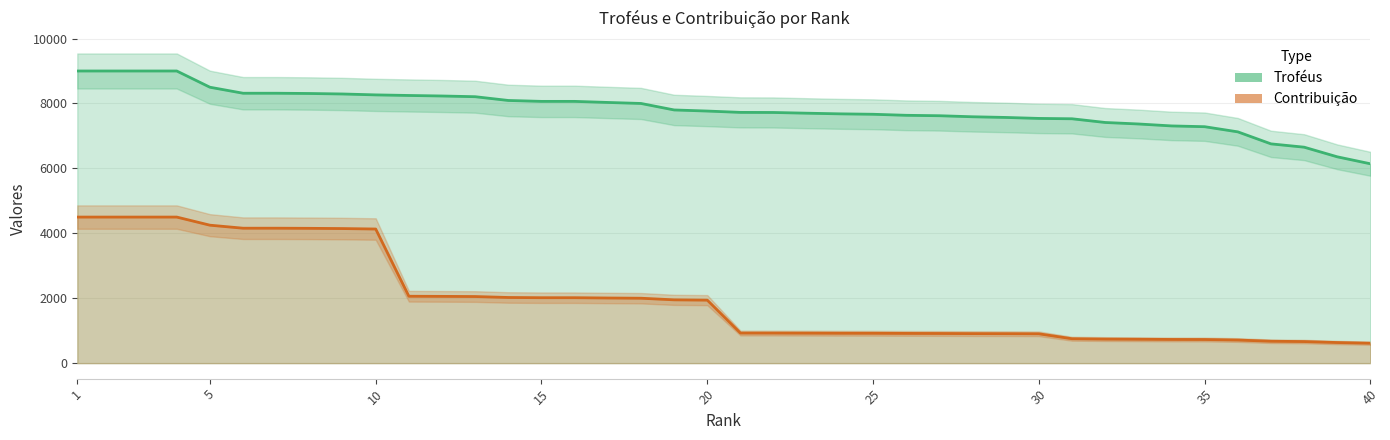

Where does the Contribuição series first go above 1941?

1